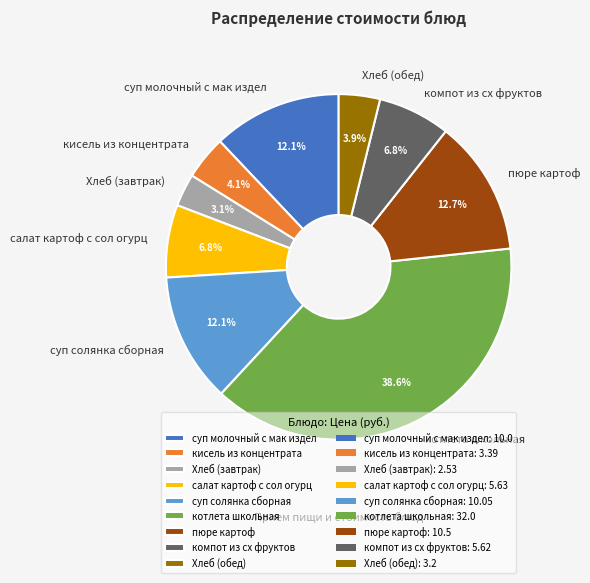

What is the largest slice in the pie chart?

котлета школьная